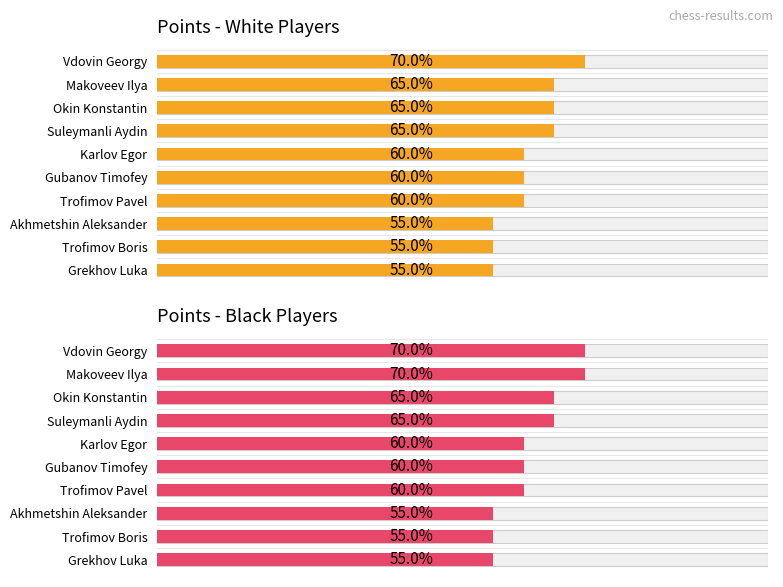

How many Points - Black Players values are between 5 and 6?

6